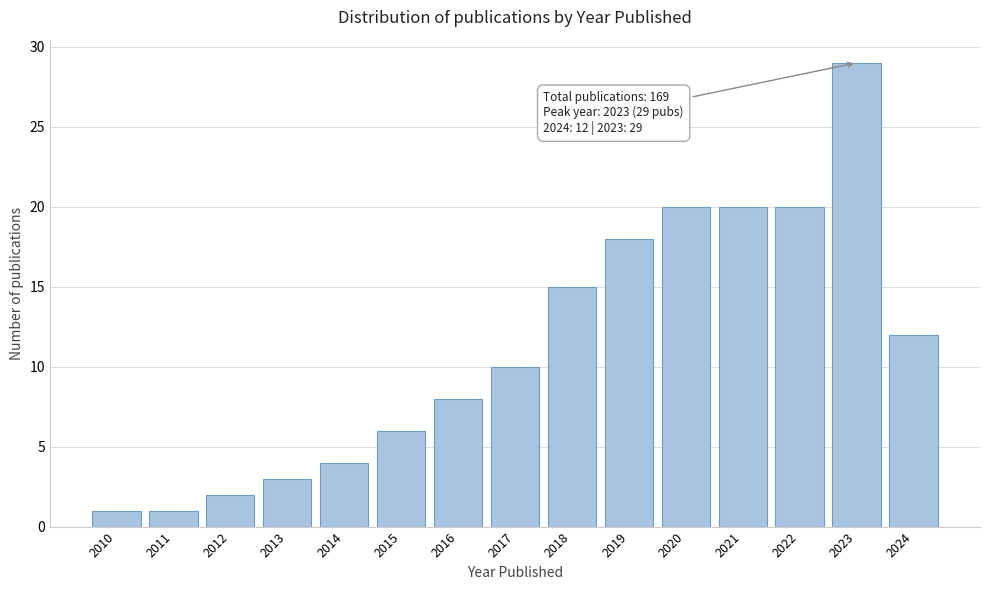

Reading right to left, list all the values displayed in this chart.

12	29	20	20	20	18	15	10	8	6	4	3	2	1	1